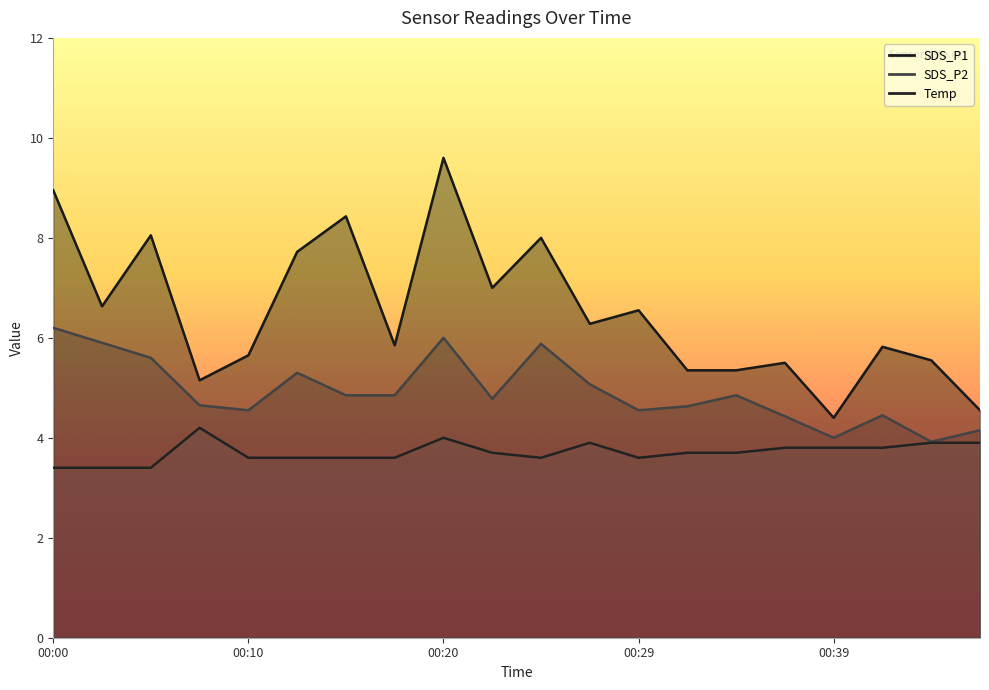

At which category is the sum across all series the highest?

00:20